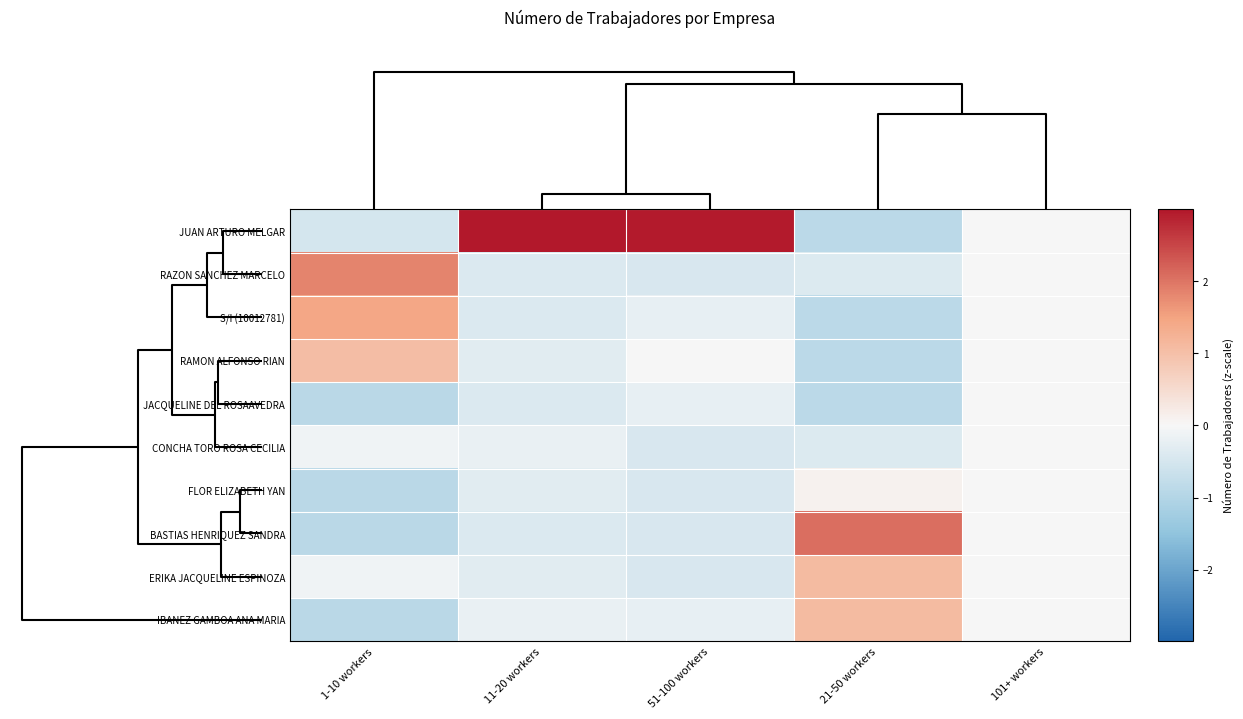

Reading left to right, list all the values displayed in this chart.

JUAN ARTURO MELGAR: 1-10 workers=-0.5	11-20 workers=3.0	51-100 workers=3.0	21-50 workers=-0.9	101+ workers=0.0
RAZON SANCHEZ MARCELO: 1-10 workers=1.8	11-20 workers=-0.4	51-100 workers=-0.5	21-50 workers=-0.4	101+ workers=0.0
S/I (10012781): 1-10 workers=1.4	11-20 workers=-0.4	51-100 workers=-0.2	21-50 workers=-0.9	101+ workers=0.0
RAMON ALFONSO RIAN: 1-10 workers=1.1	11-20 workers=-0.3	51-100 workers=0.0	21-50 workers=-0.9	101+ workers=0.0
JACQUELINE DEL ROSAAVEDRA: 1-10 workers=-0.9	11-20 workers=-0.4	51-100 workers=-0.2	21-50 workers=-0.9	101+ workers=0.0
CONCHA TORO ROSA CECILIA: 1-10 workers=-0.1	11-20 workers=-0.2	51-100 workers=-0.5	21-50 workers=-0.4	101+ workers=0.0
FLOR ELIZABETH YAN: 1-10 workers=-0.9	11-20 workers=-0.3	51-100 workers=-0.5	21-50 workers=0.1	101+ workers=0.0
BASTIAS HENRIQUEZ SANDRA: 1-10 workers=-0.9	11-20 workers=-0.4	51-100 workers=-0.5	21-50 workers=2.1	101+ workers=0.0
ERIKA JACQUELINE ESPINOZA: 1-10 workers=-0.1	11-20 workers=-0.3	51-100 workers=-0.5	21-50 workers=1.1	101+ workers=0.0
IBANEZ GAMBOA ANA MARIA: 1-10 workers=-0.9	11-20 workers=-0.2	51-100 workers=-0.2	21-50 workers=1.1	101+ workers=0.0